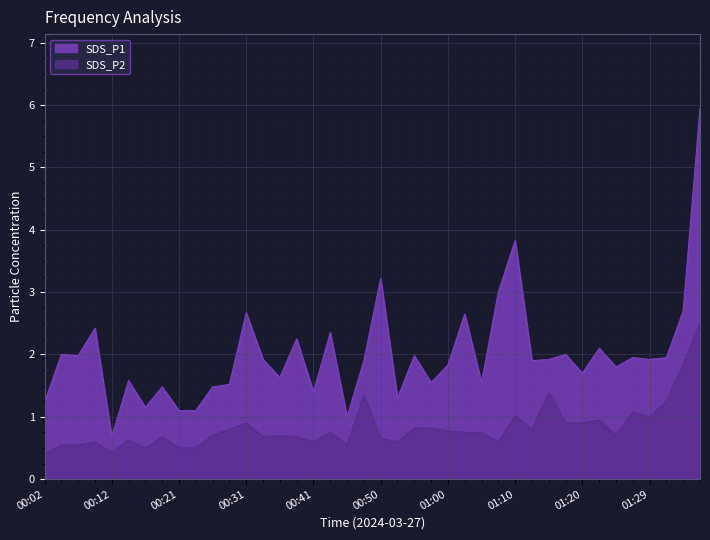

Rank the categories by SDS_P1 value from lowest to highest.

00:12, 00:46, 00:21, 00:24, 00:16, 00:02, 00:53, 00:41, 00:19, 00:26, 00:29, 00:58, 01:05, 00:14, 00:36, 01:20, 01:24, 01:00, 00:48, 01:12, 00:33, 01:15, 01:29, 01:27, 01:32, 00:07, 00:55, 00:04, 01:17, 01:22, 00:38, 00:43, 00:09, 01:03, 00:31, 01:34, 01:07, 00:50, 01:10, 01:37